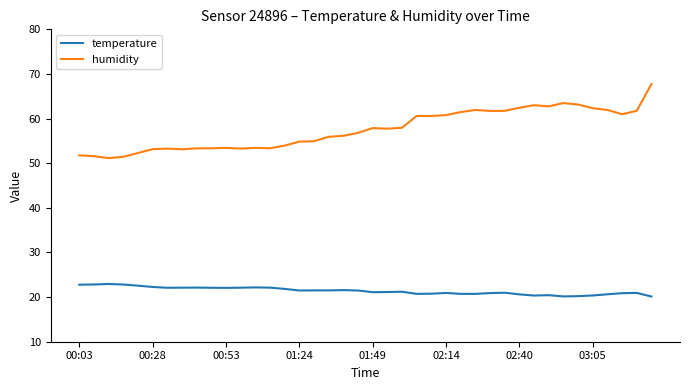

Count the number of data series in this chart.

2